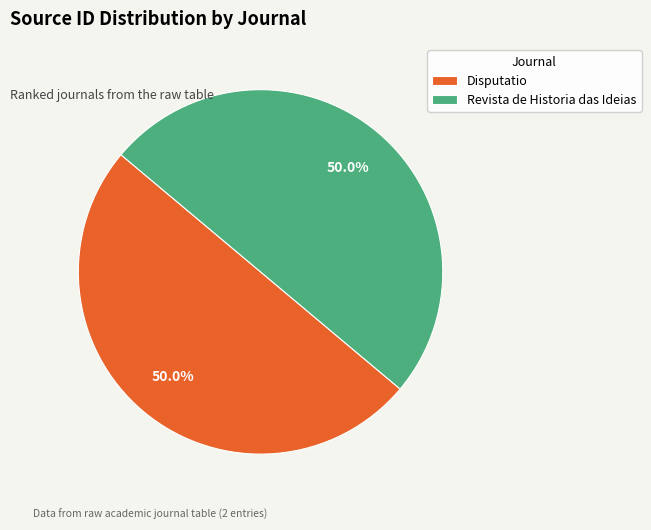

How many slices are in this pie chart?

2